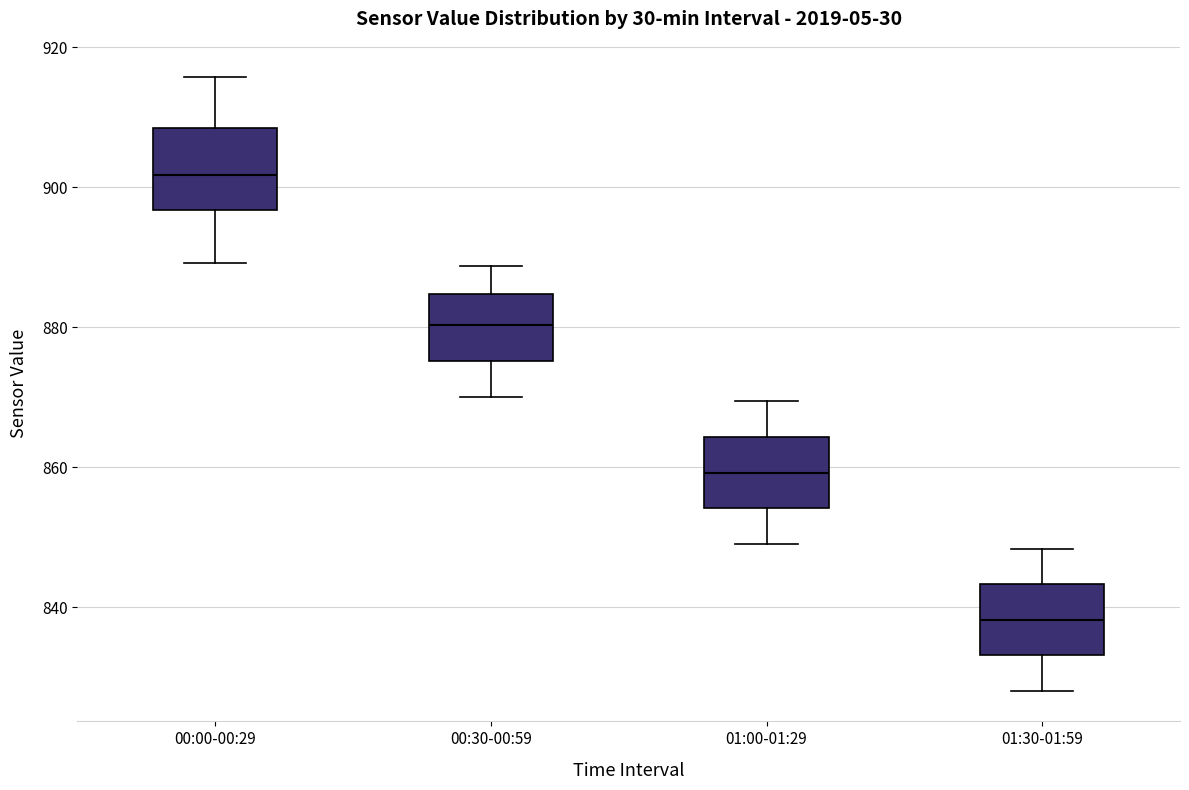

Where does the upper whisker of the box for 00:30-00:59 end on the y-axis? The values are not printed on the chart, so give them approximately, as read against the axis.

888